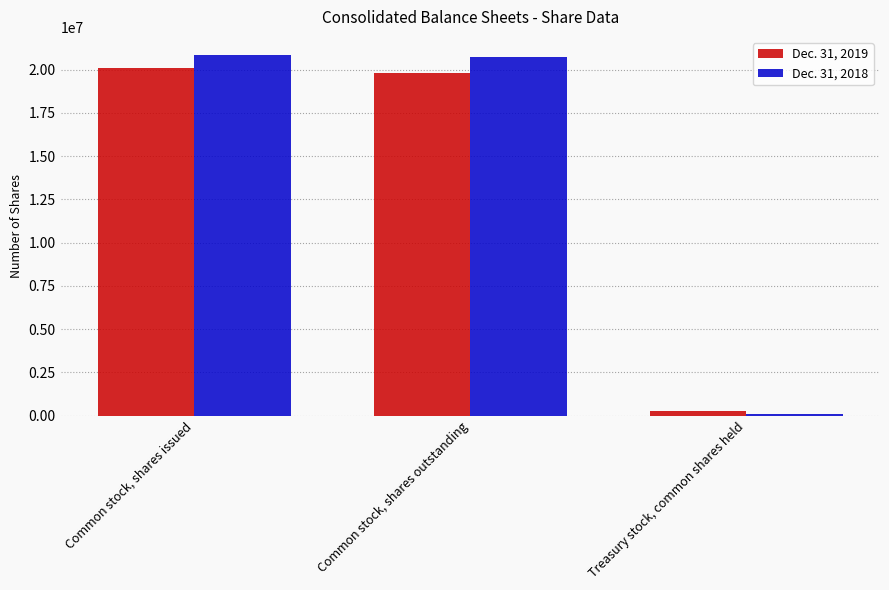

Which category has the lowest value in the Dec. 31, 2018 series?

Treasury stock, common shares held